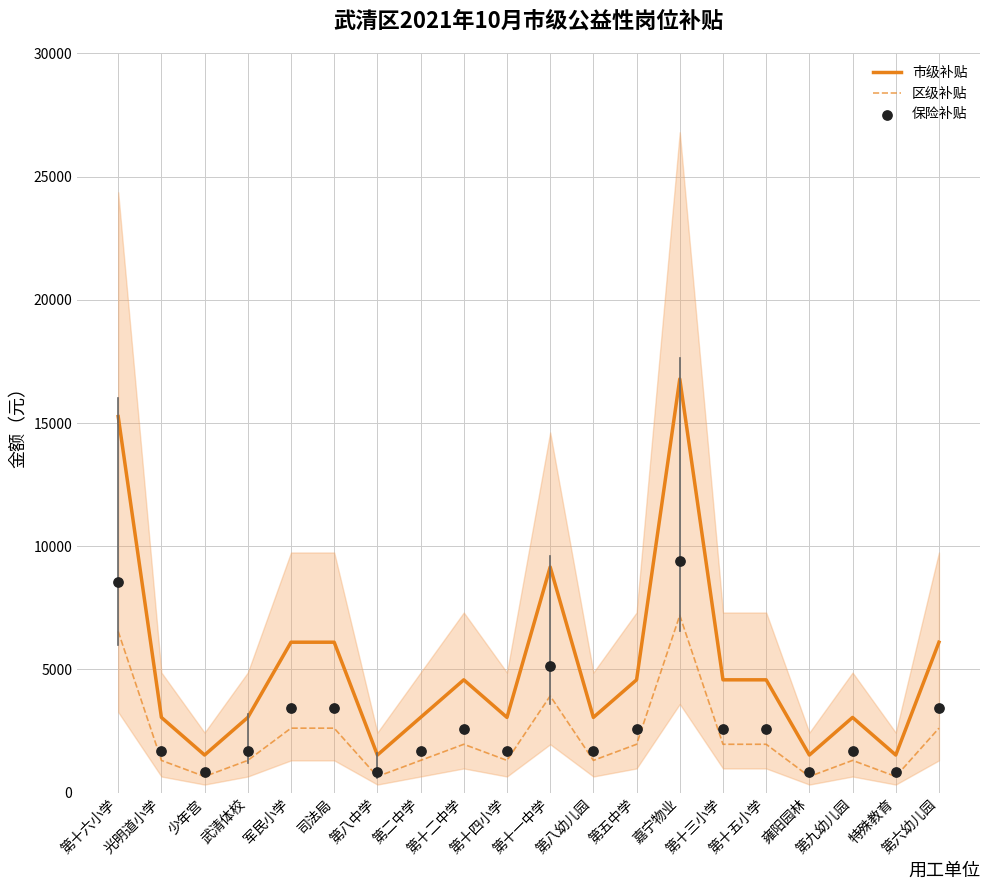

At how many categories does at least one series exceed 16044?

1